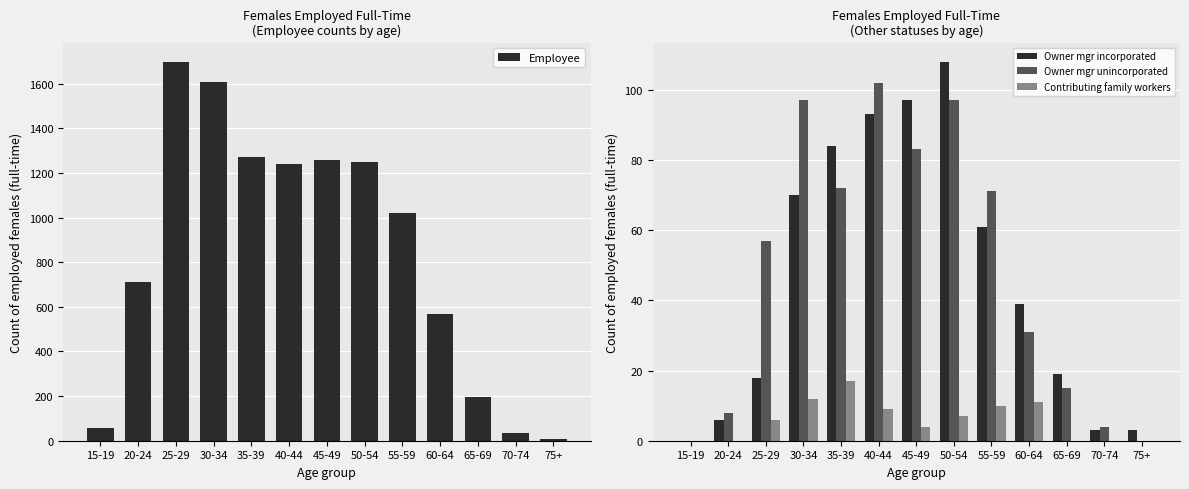

At which label does Contributing family workers first exceed 6?

30-34